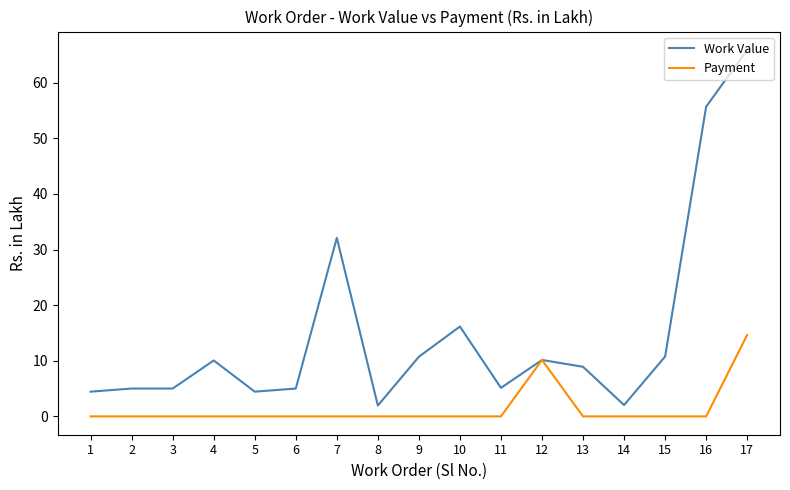

The Work Value series shows 5.0 at 2. True or false?

True